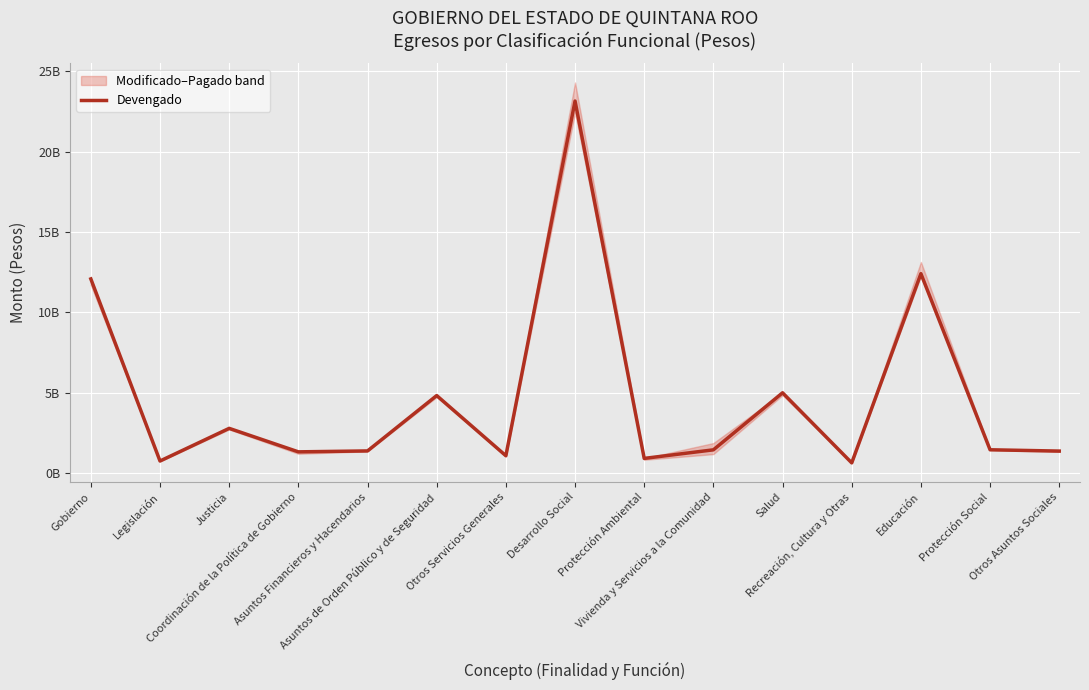

Reading left to right, list all the values displayed in this chart.

12077863789.2	740342985.9	2773305445.4	1311016205.7	1368247611.1	4815926377.6	1069025163.5	23155513003.3	902876422.4	1436534113.4	4988541948.7	624134376.6	12405149129.4	1439783303.9	1358493708.9